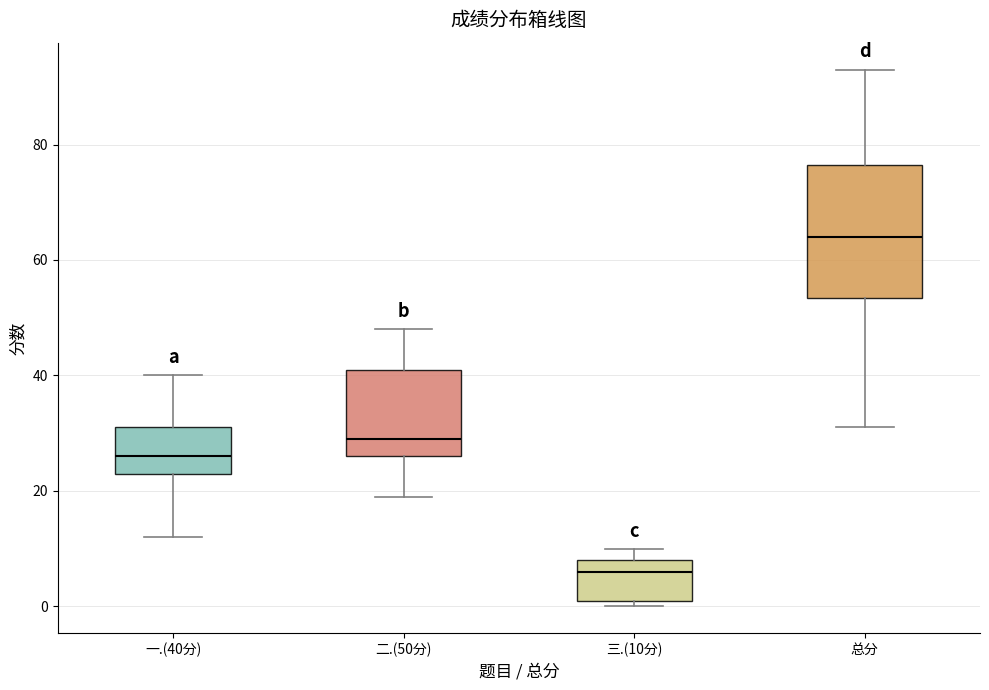

Comparing the boxes themselves (not the whiskers), which one is the tallest?

总分